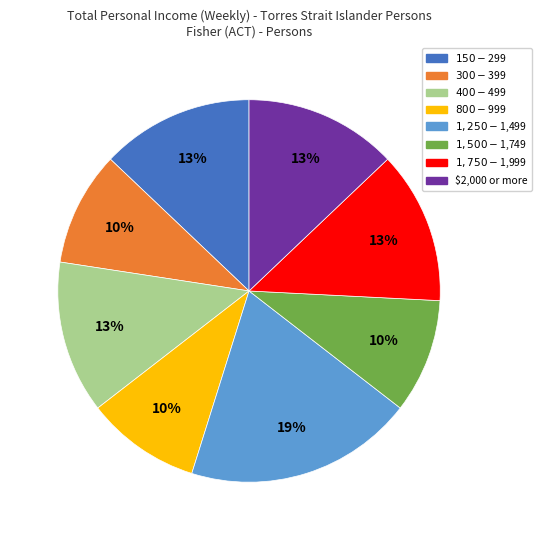

To the nearest percent, what is the average slice percentage?

12%